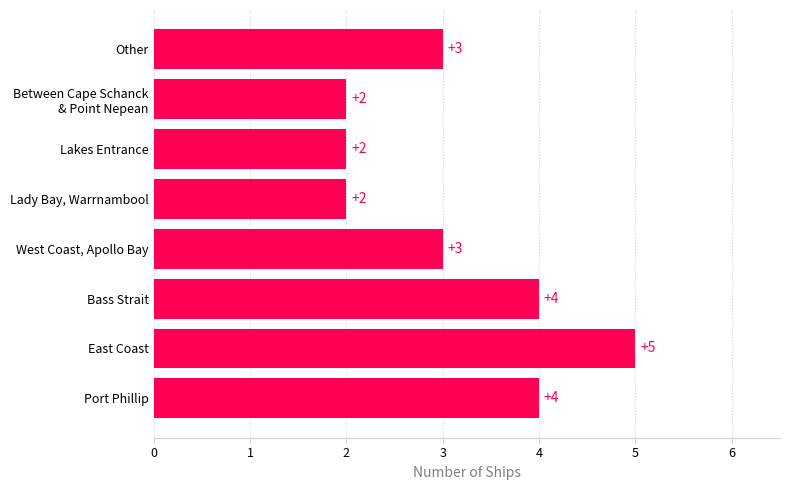

Is it true that the value at Other is 4?

False